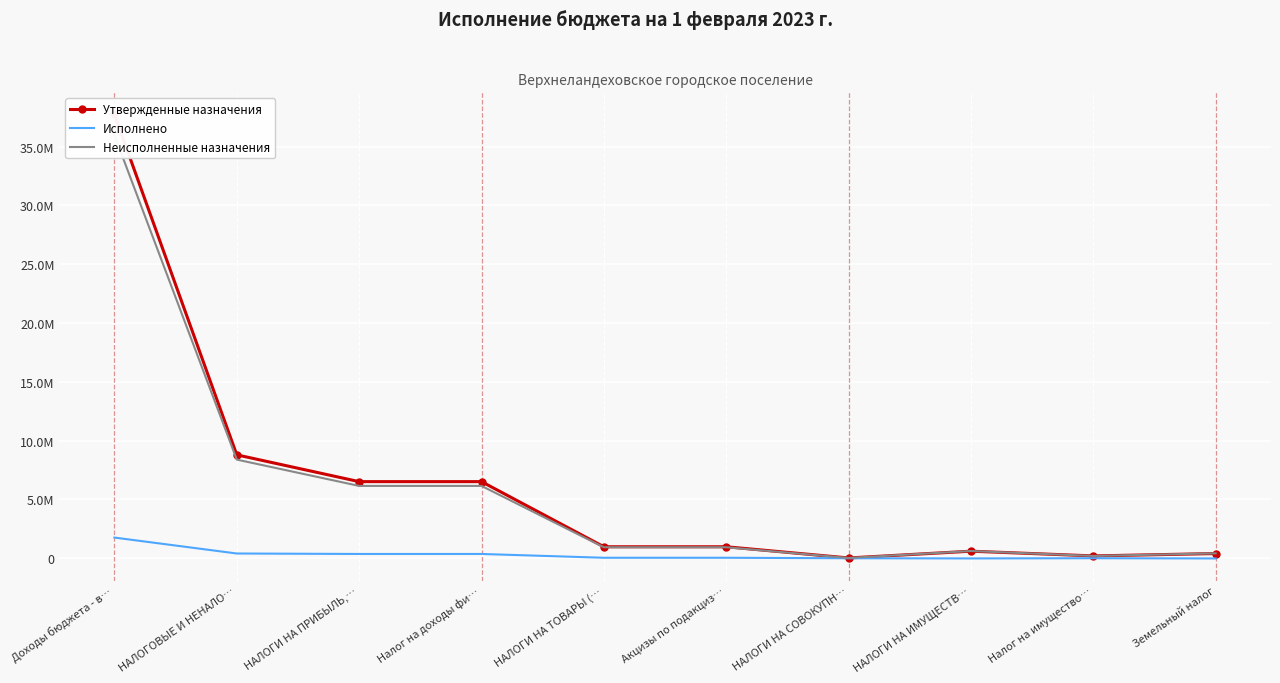

What is the minimum value shown in the chart?

-16802.7